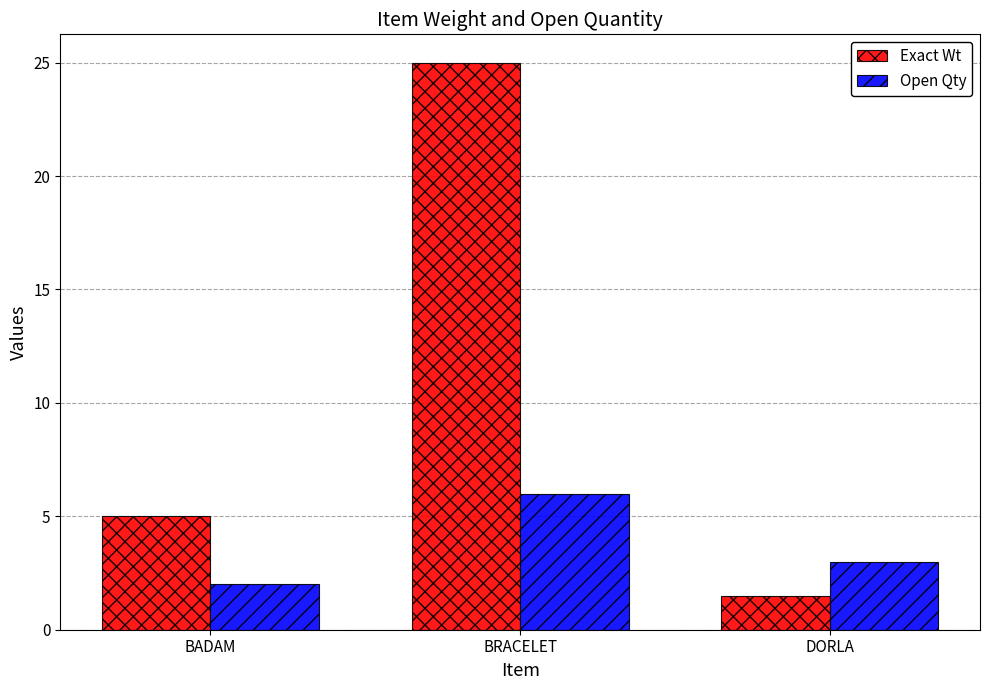

What is the difference between the Open Qty values at DORLA and BRACELET?

3.0